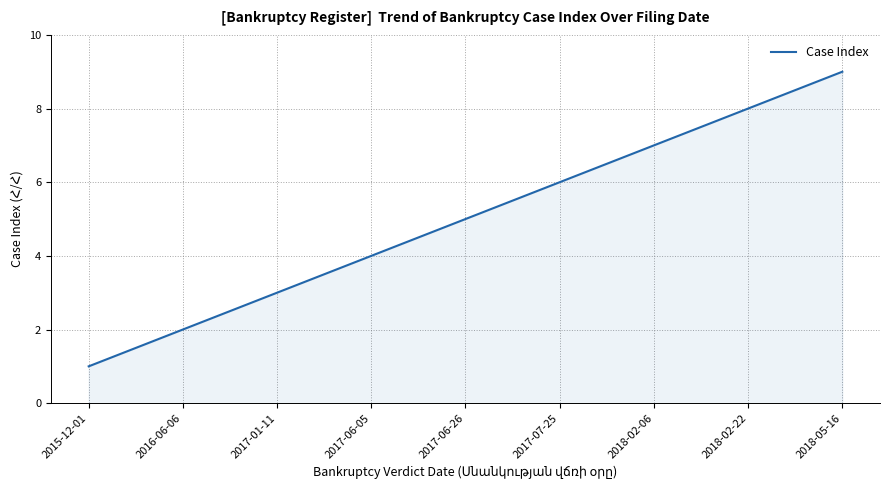

Which has a higher value, 2018-02-22 or 2017-07-25?

2018-02-22